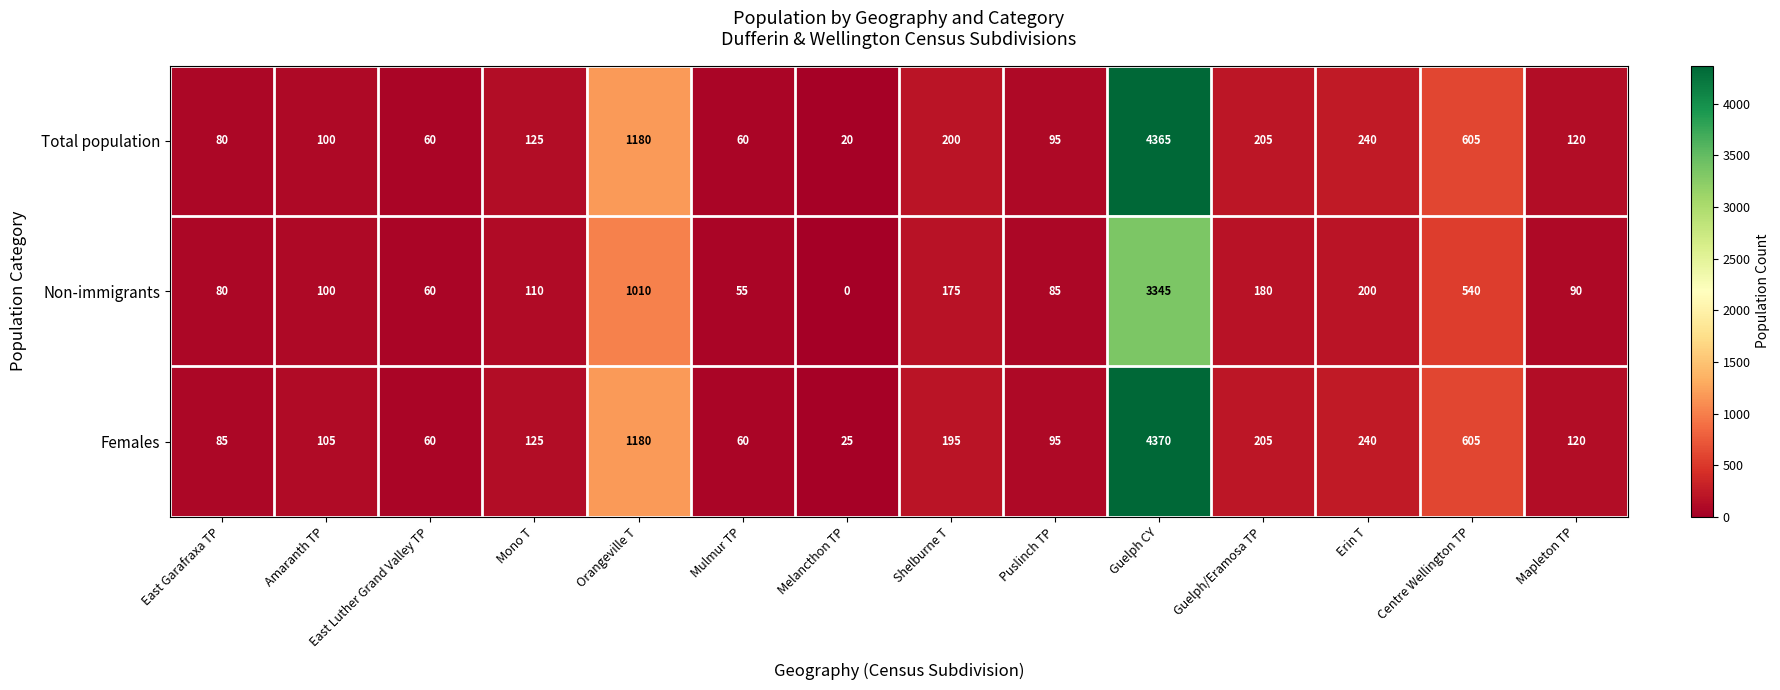

Which series changed the most between Shelburne T and Mapleton TP?

Non-immigrants